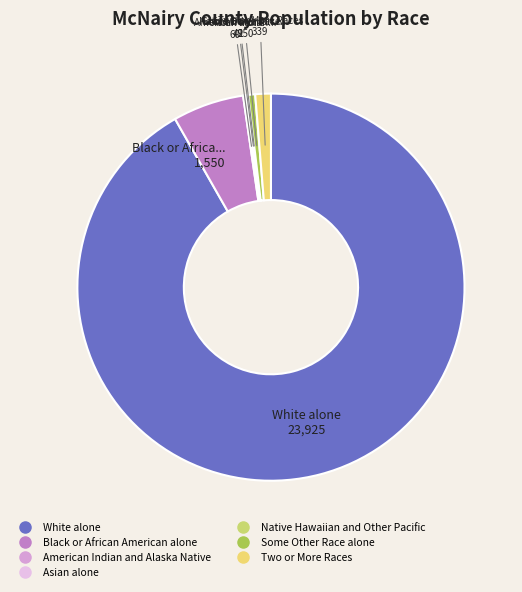

Rank the categories by value from highest to lowest.

White alone, Black or African American alone, Two or More Races, Some Other Race alone, American Indian and Alaska Native, Asian alone, Native Hawaiian and Other Pacific